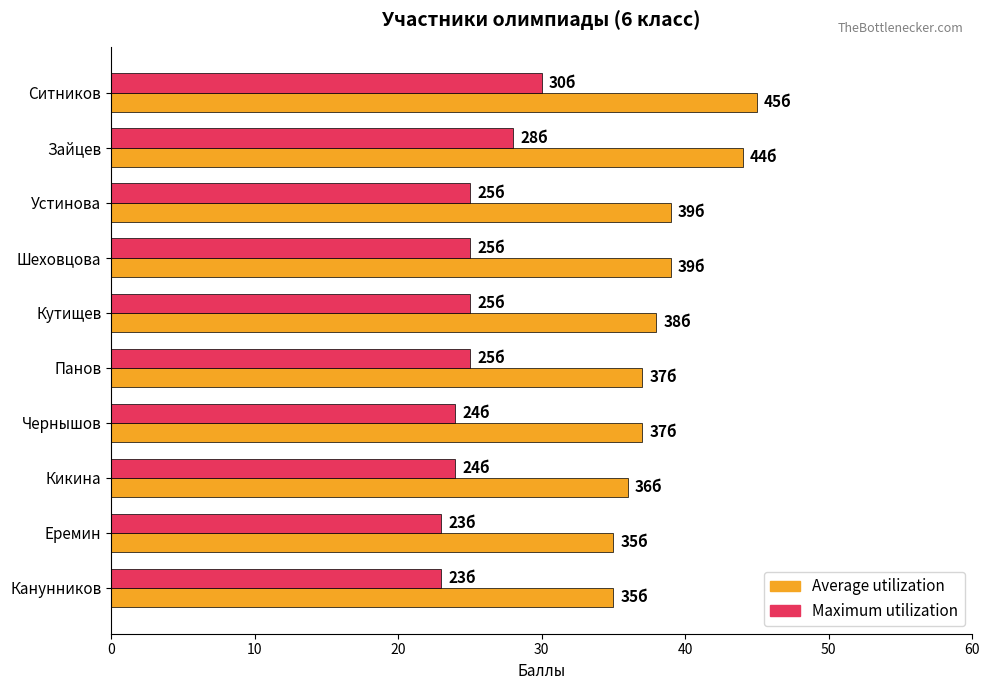

What value does the Maximum utilization series have at Чернышов?

24